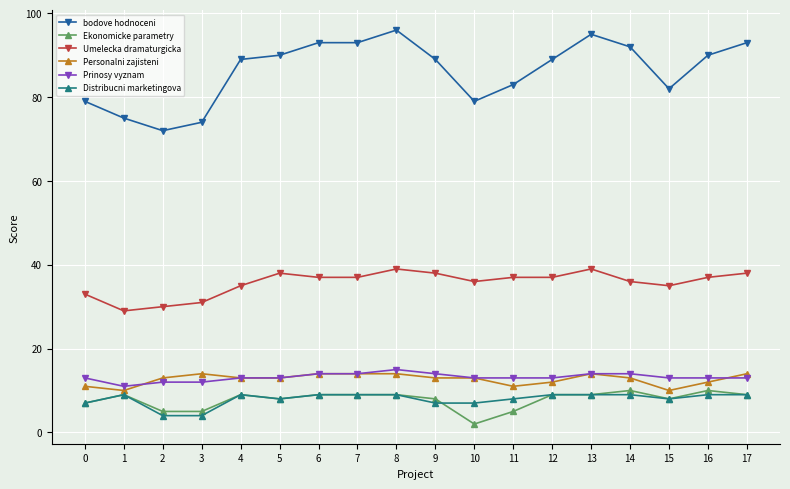

Which category has the lowest value in the bodove hodnoceni series?

2